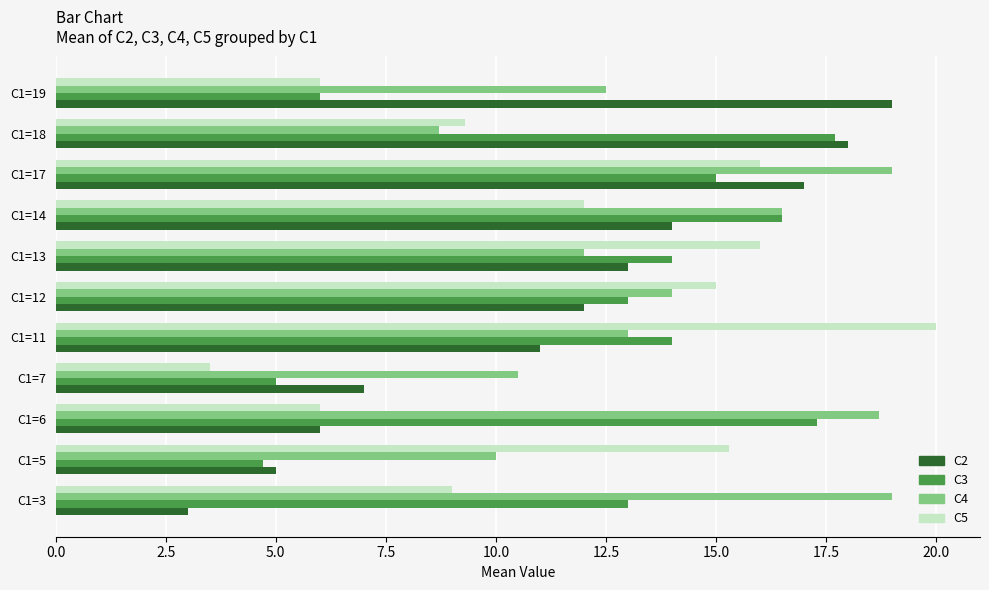

What is the difference between the C3 values at C1=7 and C1=11?

9.0